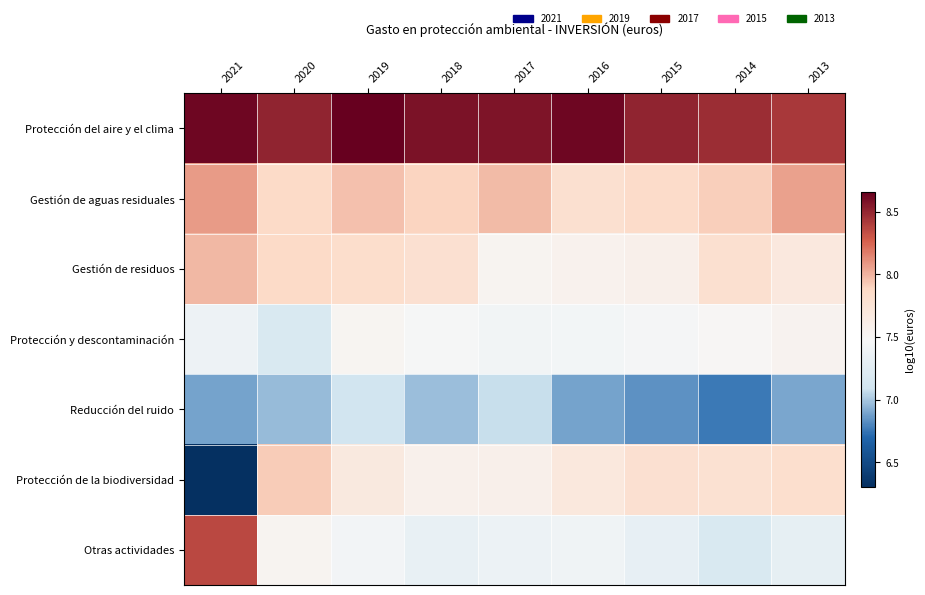

Between 2017 and 2016, which series saw the biggest shift?

Reducción del ruido